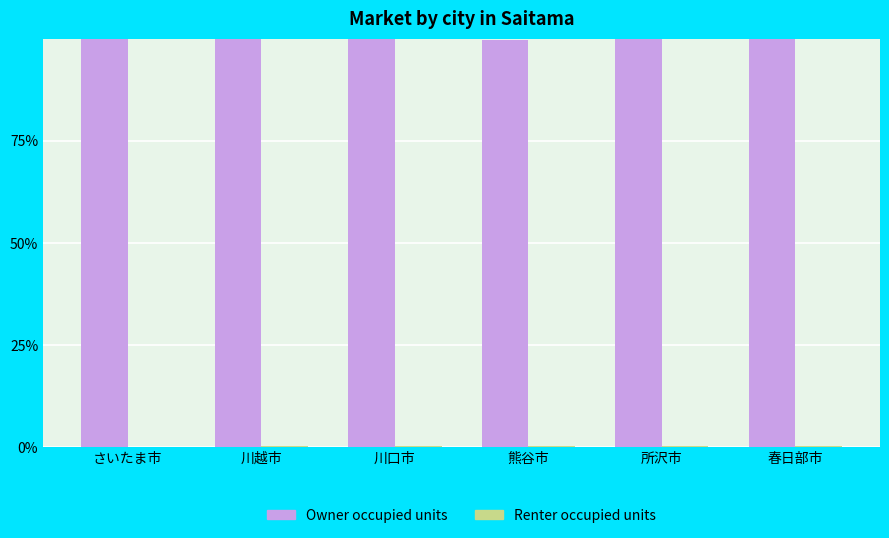

The Owner occupied units series shows 99.9 at 川口市. True or false?

True